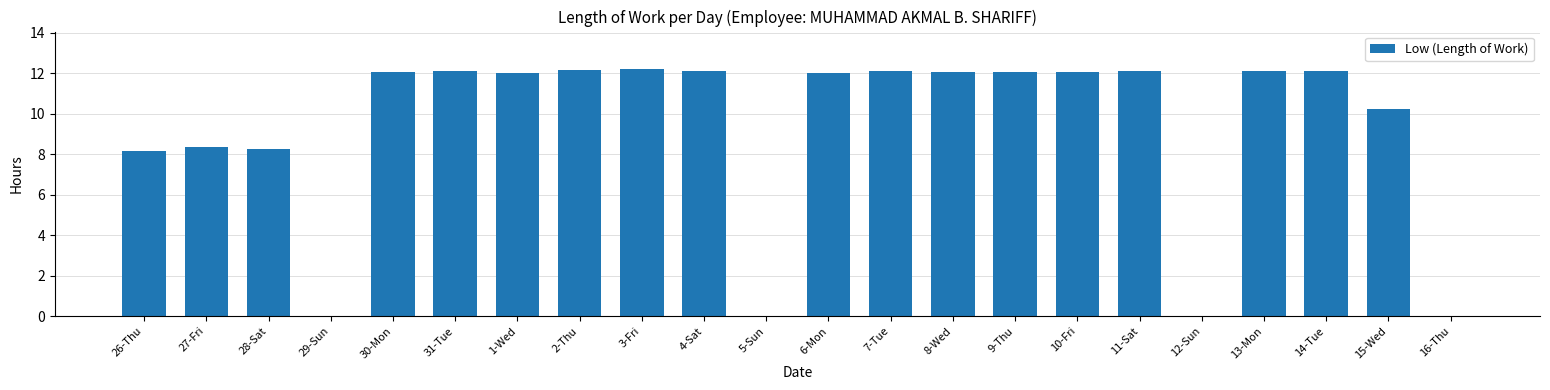

How many distinct data groups are displayed?

1